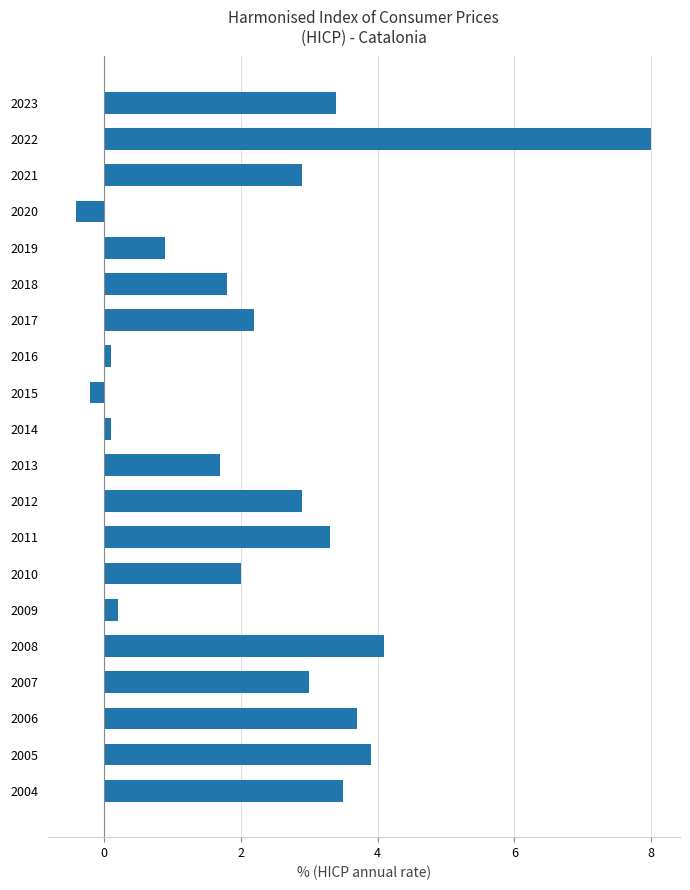

Reading top to bottom, what are all the values shown in this chart?

3.4	8.0	2.9	-0.4	0.9	1.8	2.2	0.1	-0.2	0.1	1.7	2.9	3.3	2.0	0.2	4.1	3.0	3.7	3.9	3.5